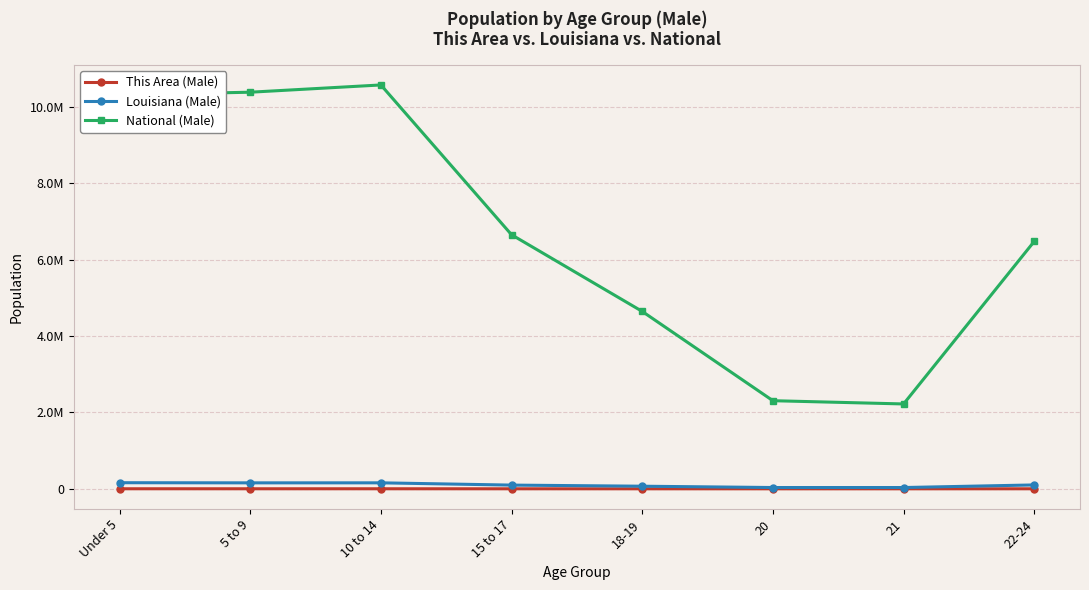

What is the label of the 2nd point from the left?

5 to 9